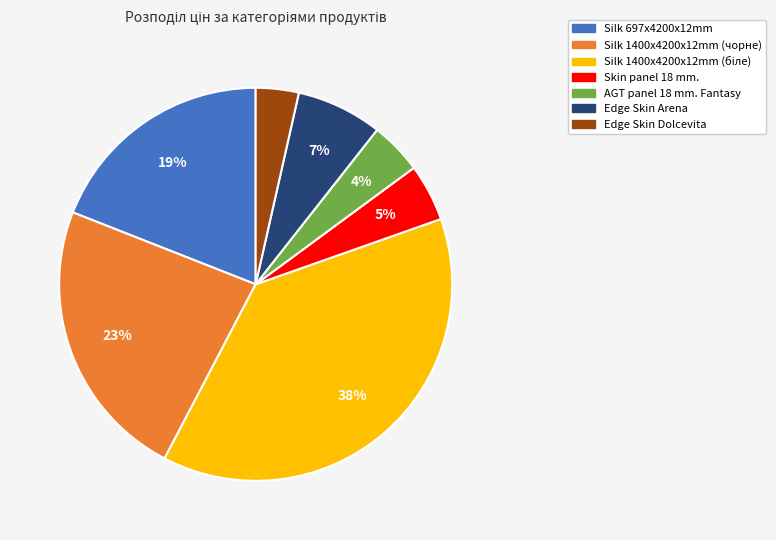

Is Silk 1400x4200x12mm (чорне) the majority of the pie?

No